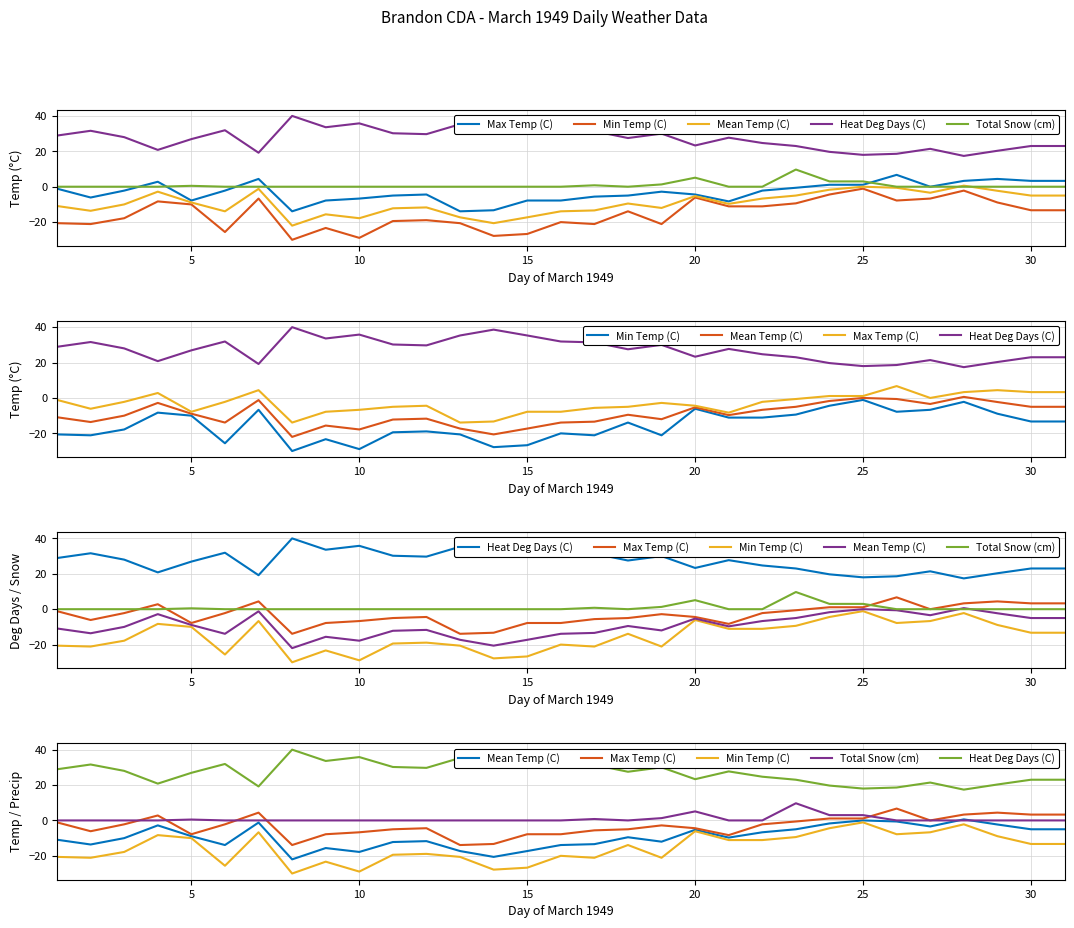

Is the value of Max Temp (C) at 20 greater than the value of Total Snow (cm) at 15?

No